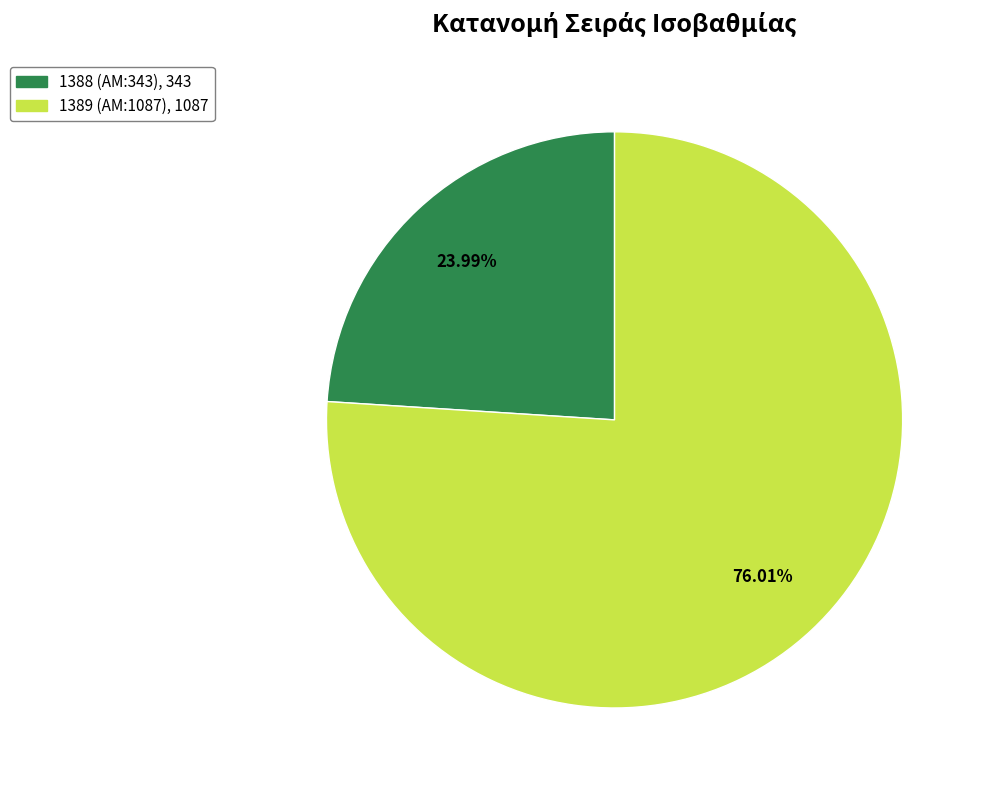

Which has a higher value, 1388 or 1389?

1389